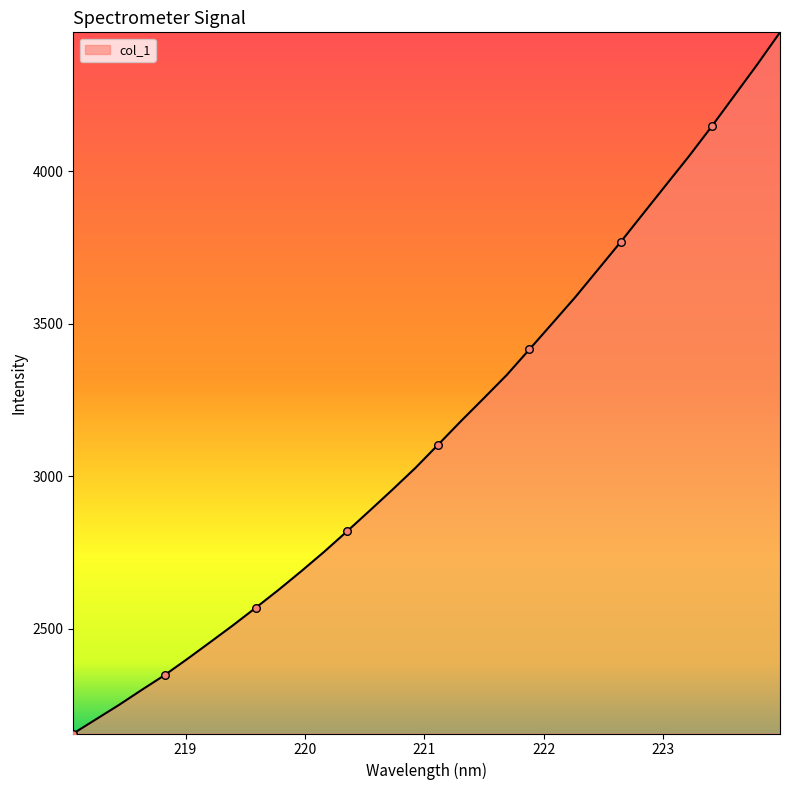

What is the difference between the maximum and minimum values?

2299.3